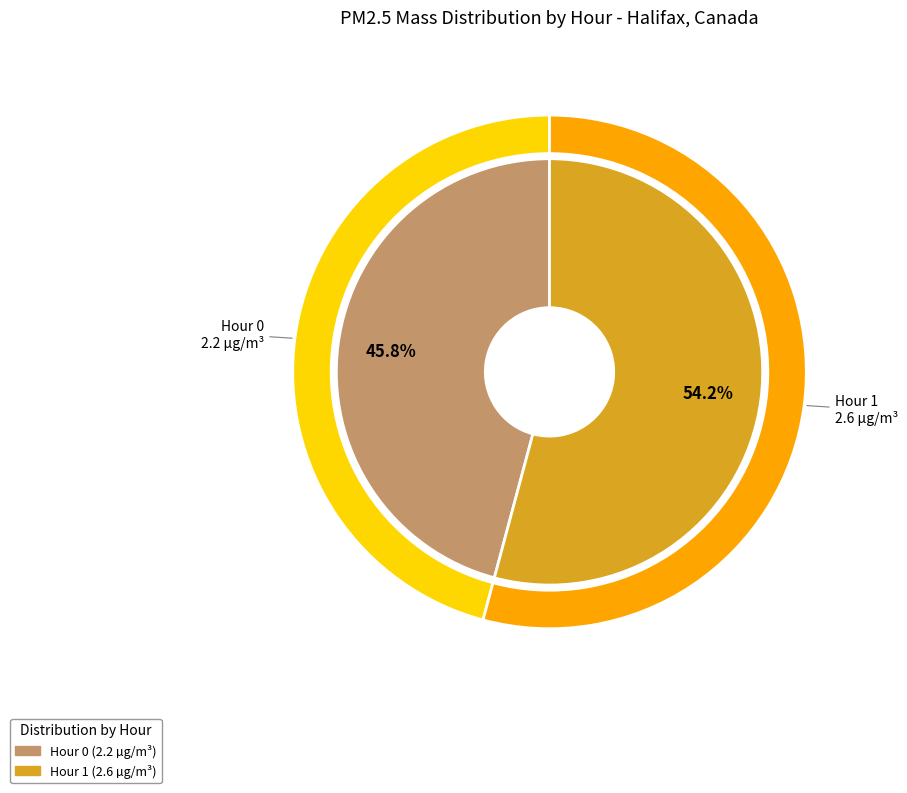

Which category accounts for the majority?

Hour 1